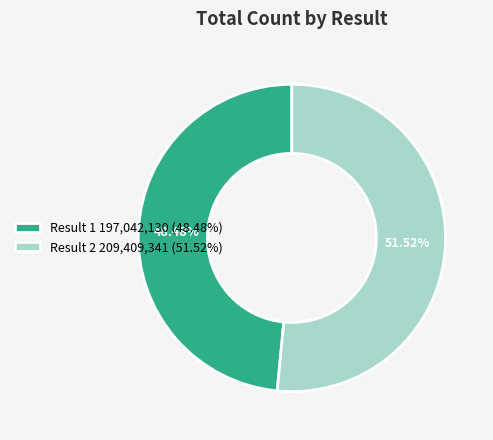

Which slice represents more than half of the pie?

Result 2 209,409,341 (51.52%)